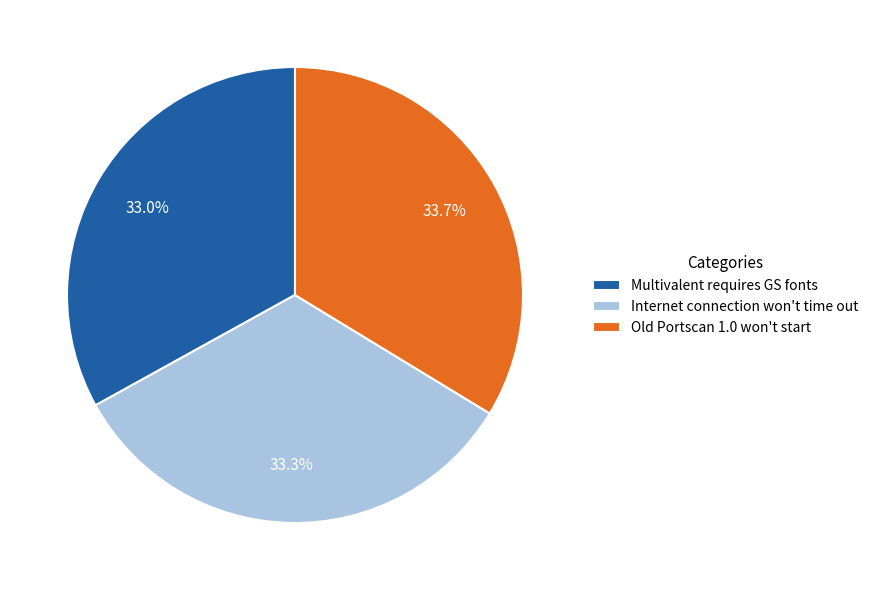

What percentage is the Old Portscan 1.0 won't start slice, to the nearest percent?

34%